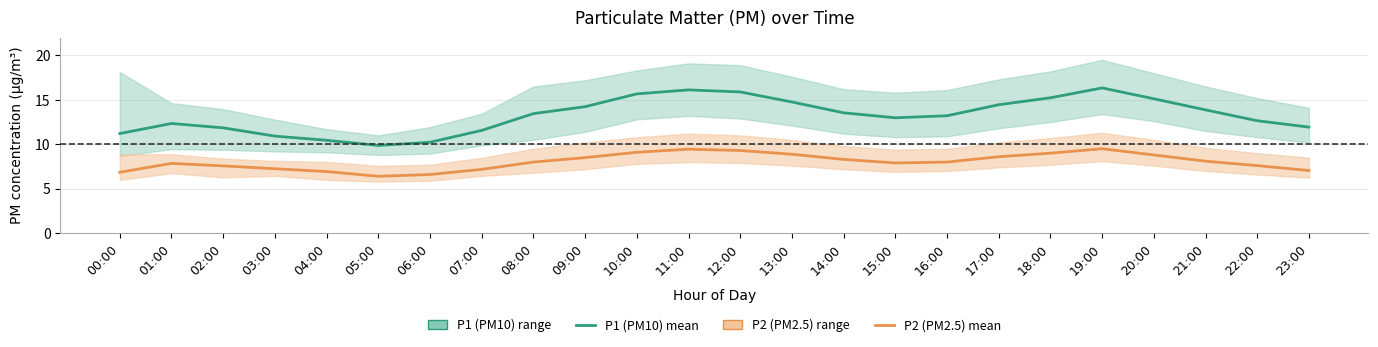

True or false: P2 (PM2.5) mean and P1 (PM10) mean cross at least once.

False